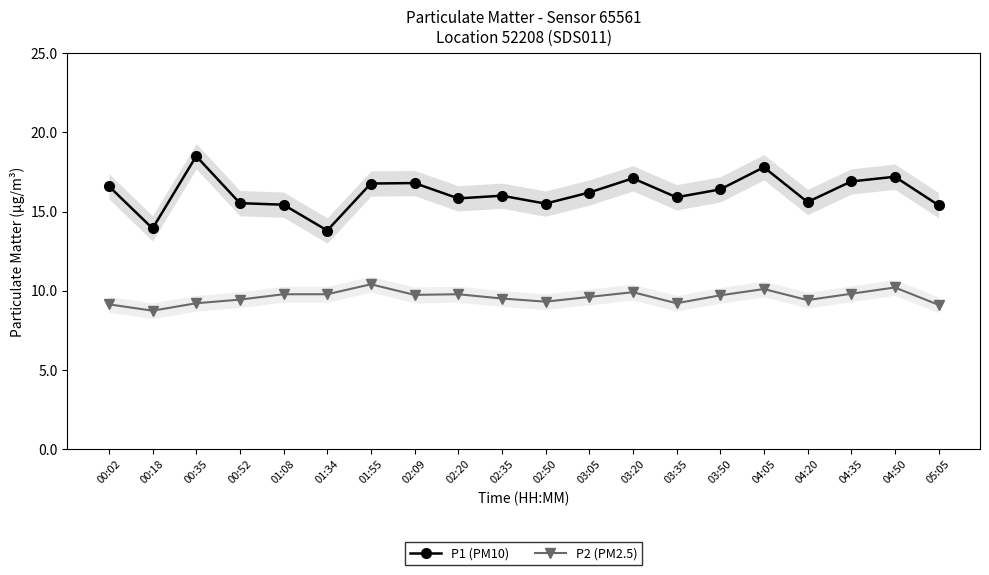

Reading left to right, what are all the values shown in this chart?

P1 (PM10): 00:02=16.6	00:18=13.9	00:35=18.5	00:52=15.5	01:08=15.4	01:34=13.8	01:55=16.8	02:09=16.8	02:20=15.8	02:35=16.0	02:50=15.5	03:05=16.2	03:20=17.1	03:35=15.9	03:50=16.4	04:05=17.8	04:20=15.6	04:35=16.9	04:50=17.2	05:05=15.4
P2 (PM2.5): 00:02=9.1	00:18=8.7	00:35=9.2	00:52=9.4	01:08=9.8	01:34=9.8	01:55=10.4	02:09=9.7	02:20=9.8	02:35=9.5	02:50=9.3	03:05=9.6	03:20=9.9	03:35=9.2	03:50=9.7	04:05=10.1	04:20=9.4	04:35=9.8	04:50=10.2	05:05=9.1